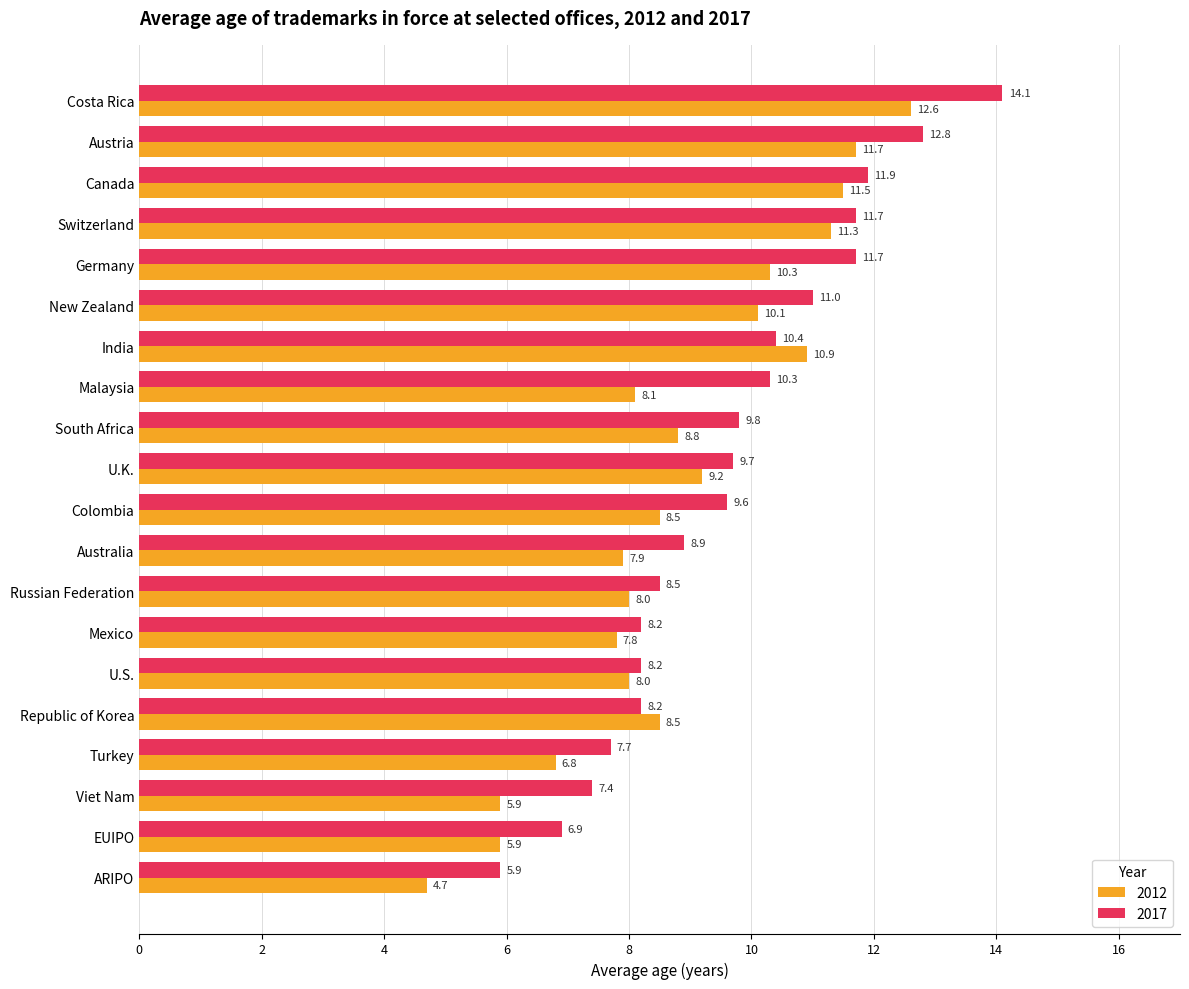

At which label does 2012 reach its minimum?

ARIPO